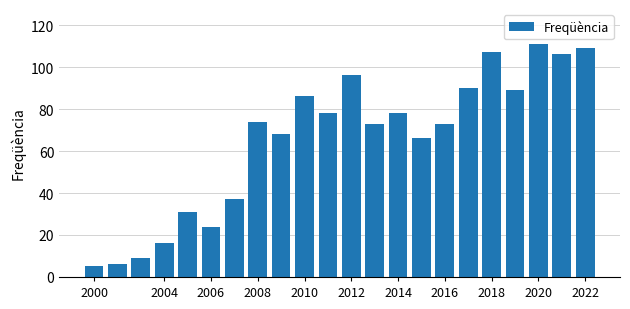

What is the value of the 14th bar from the left?

78